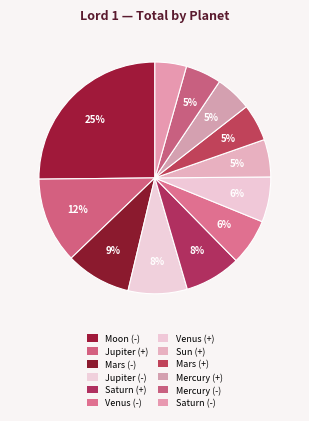

Which slice is the largest?

Moon (-)